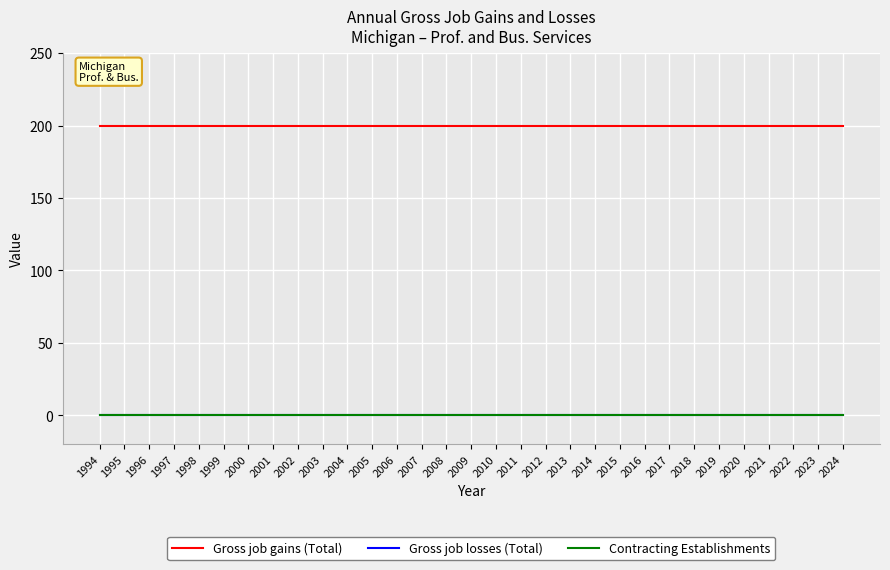

What is the sum of all Gross job gains (Total) values?

6200